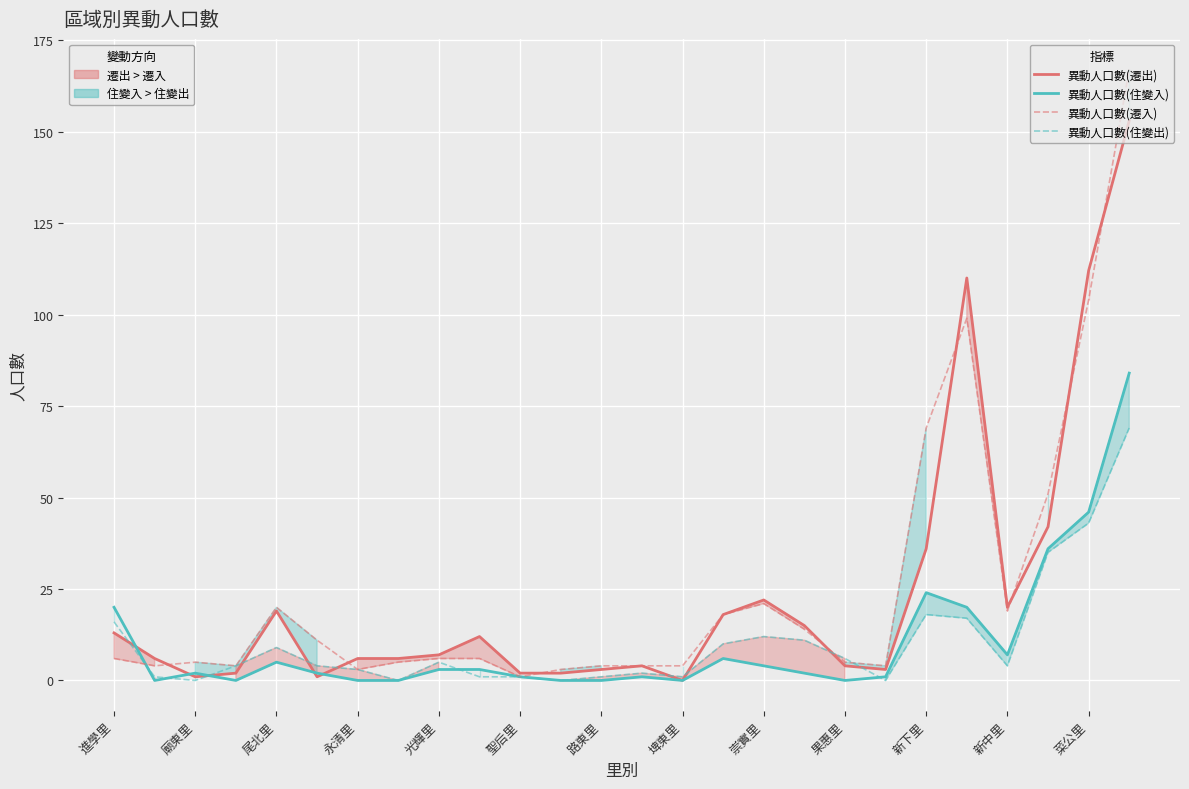

Which has a higher value, 21 or 16?

21